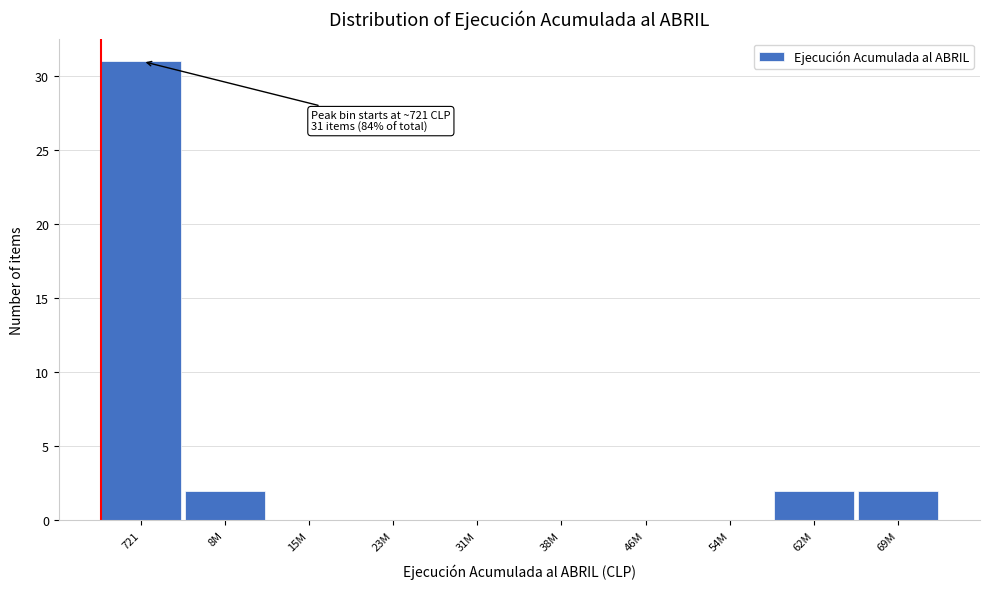

Reading left to right, extract all data points from this chart.

721=31	8M=2	15M=0	23M=0	31M=0	38M=0	46M=0	54M=0	62M=2	69M=2